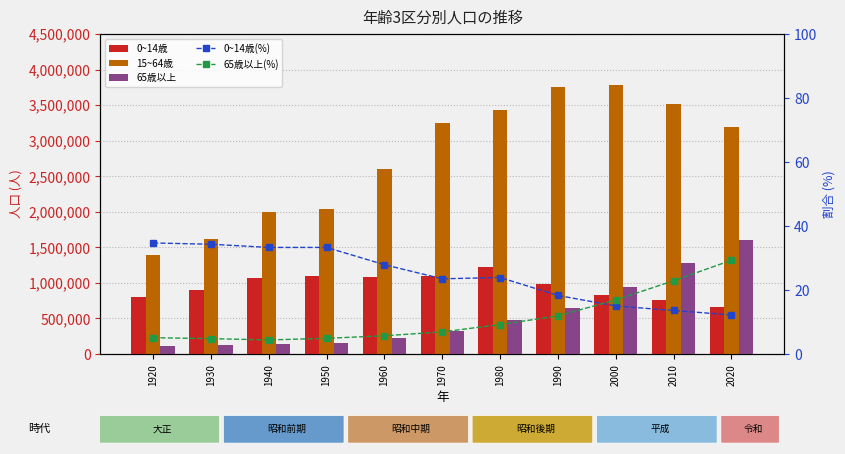

The value of 65歳以上 at 1970 is 166154.7. True or false?

False